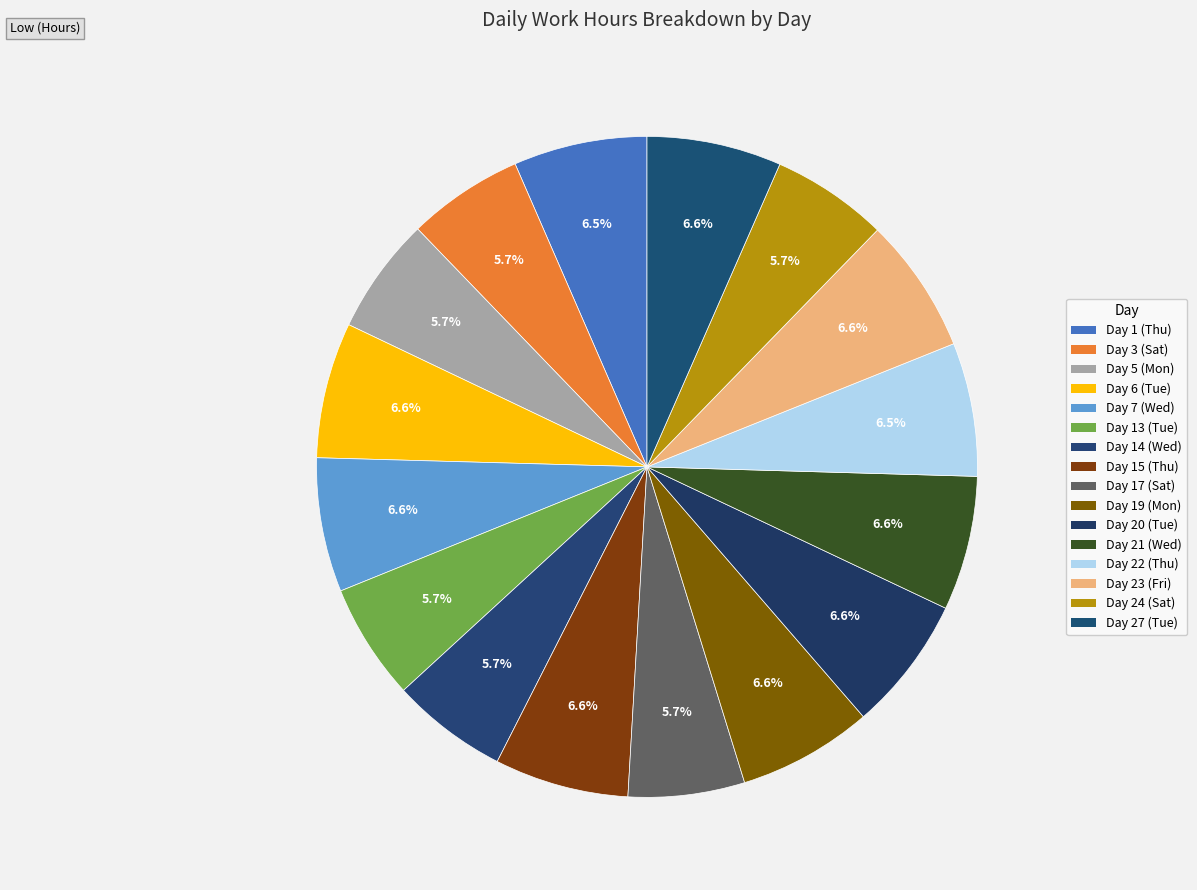

What percentage is the Day 22 (Thu) slice, to the nearest percent?

7%